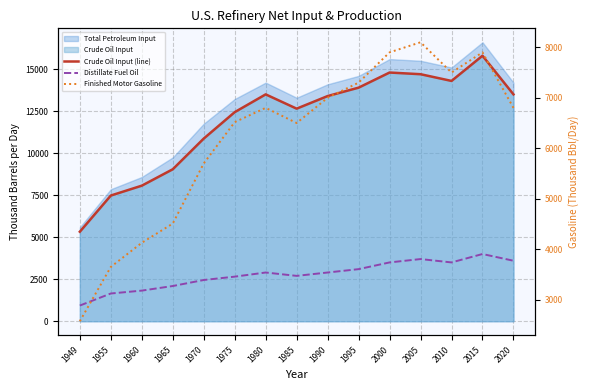

At which category is the sum across all series the highest?

2015